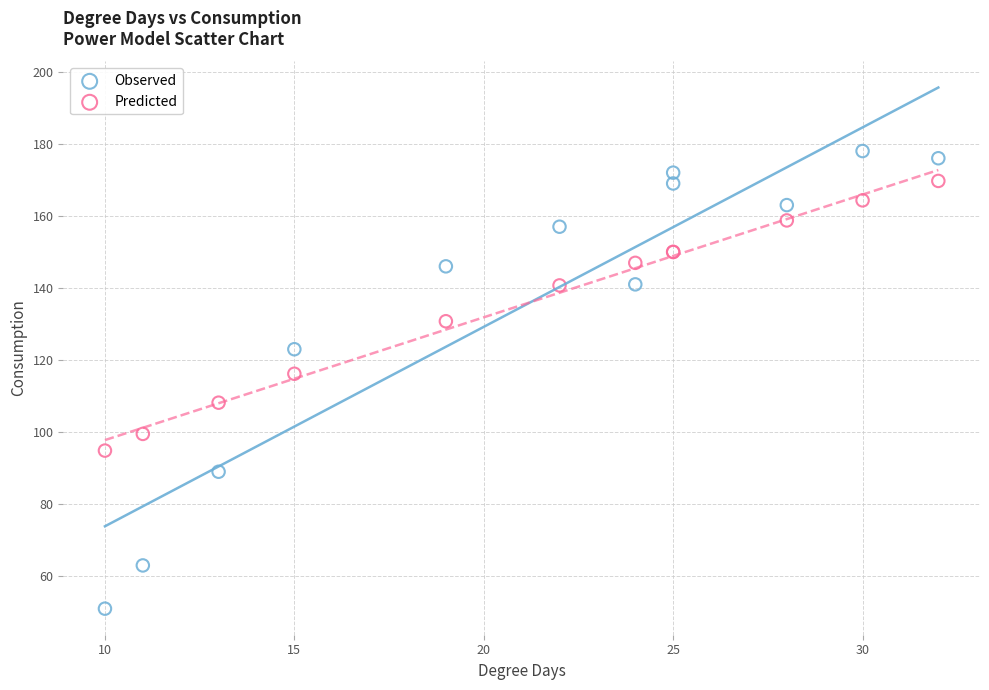

Which series contains the lowest Y value?

Observed